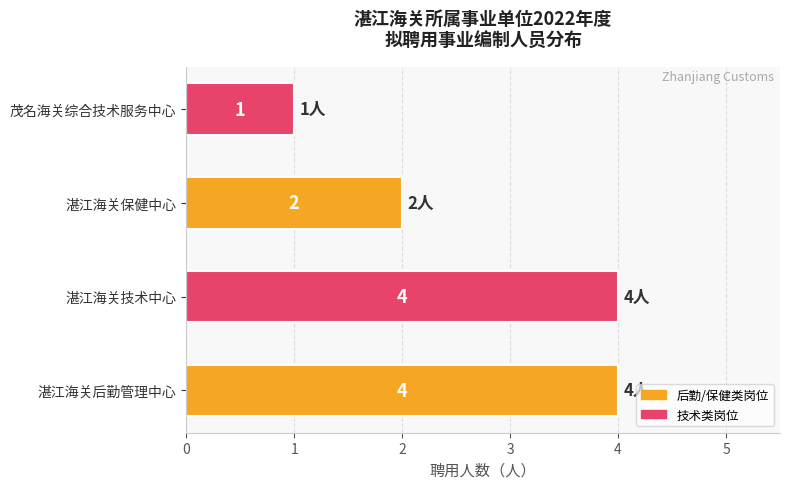

What is the difference between the maximum and minimum values?

3